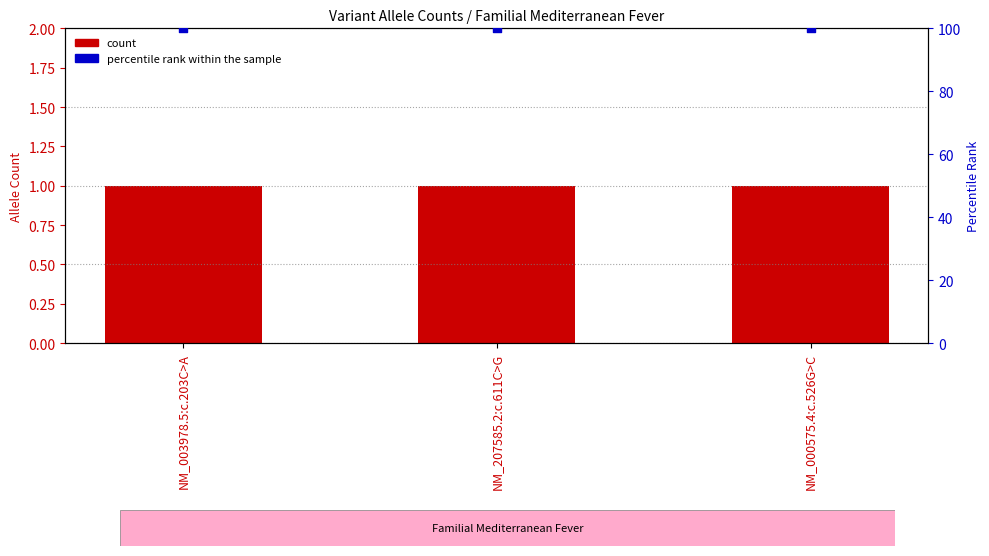

Which series has the widest spread of Y values?

count